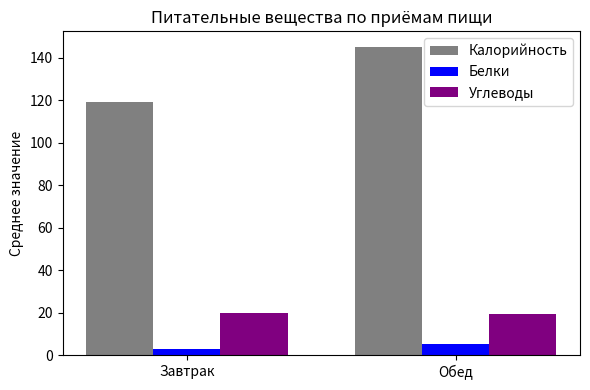

Which series has the largest total across all categories?

Калорийность